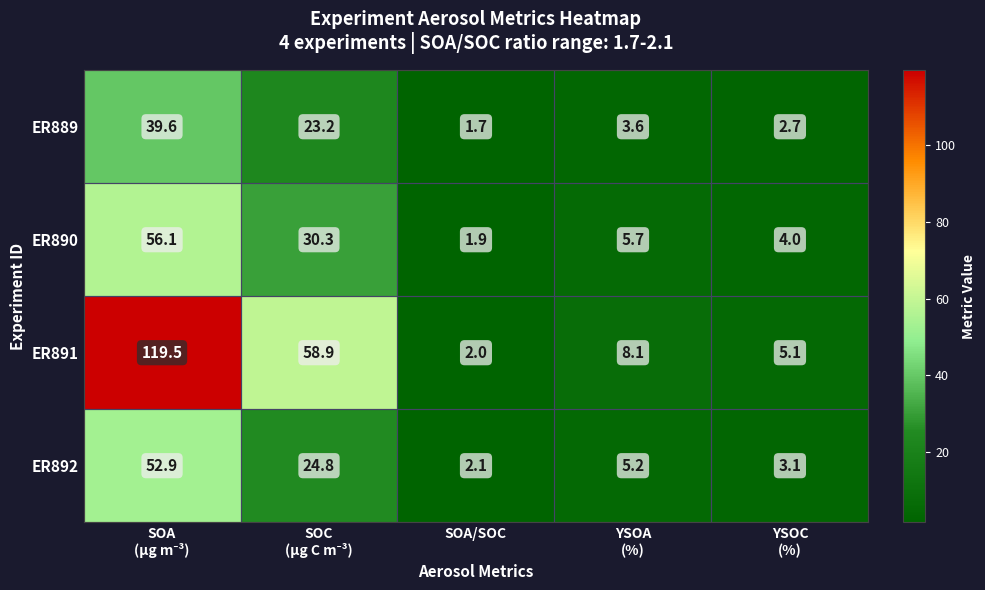

Rank the series at SOA/SOC from lowest to highest value.

ER889, ER890, ER891, ER892